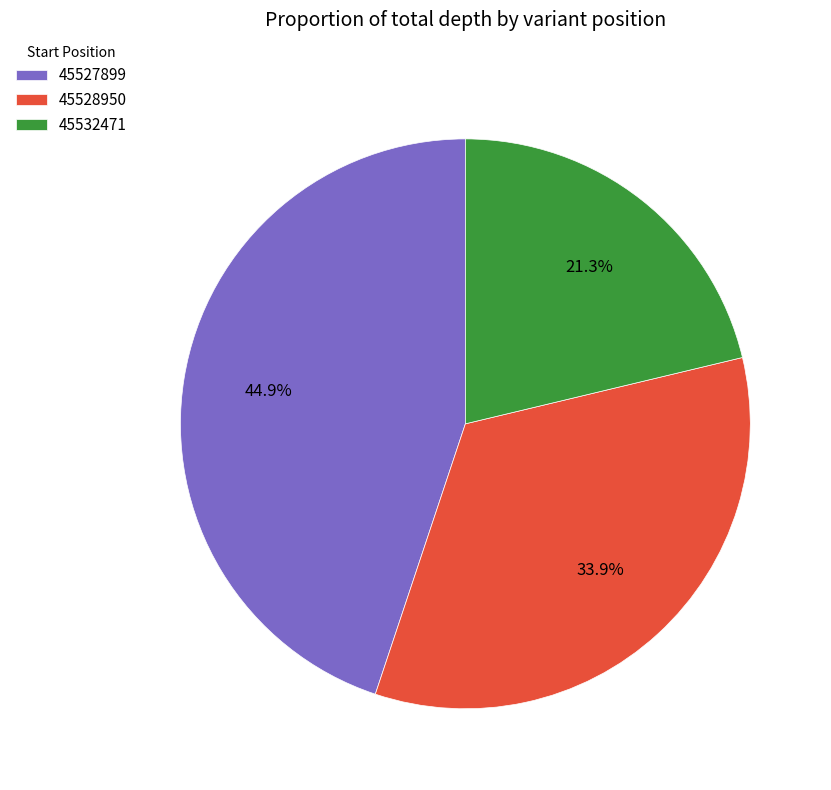

How much of the chart is everything except 45528950?

66.1%